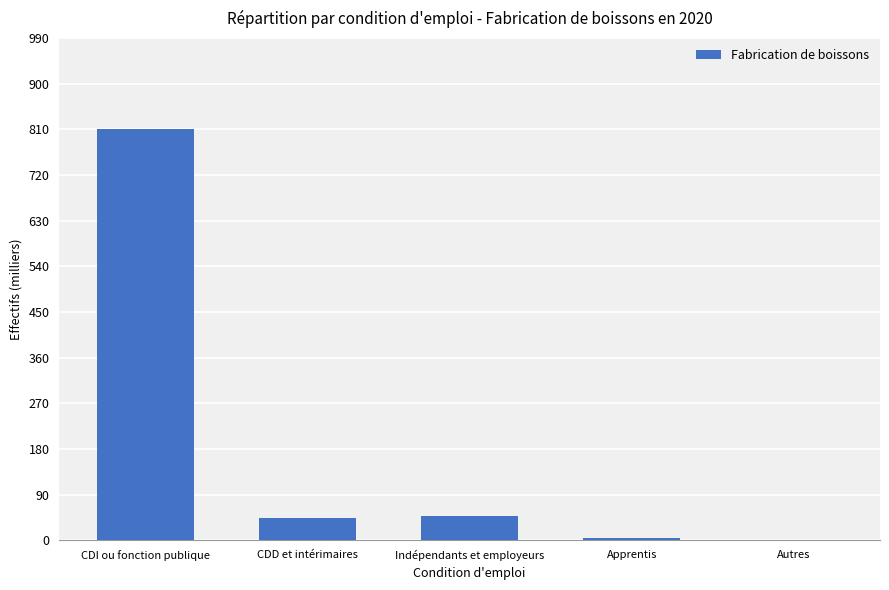

What is the greatest value displayed?

810.3